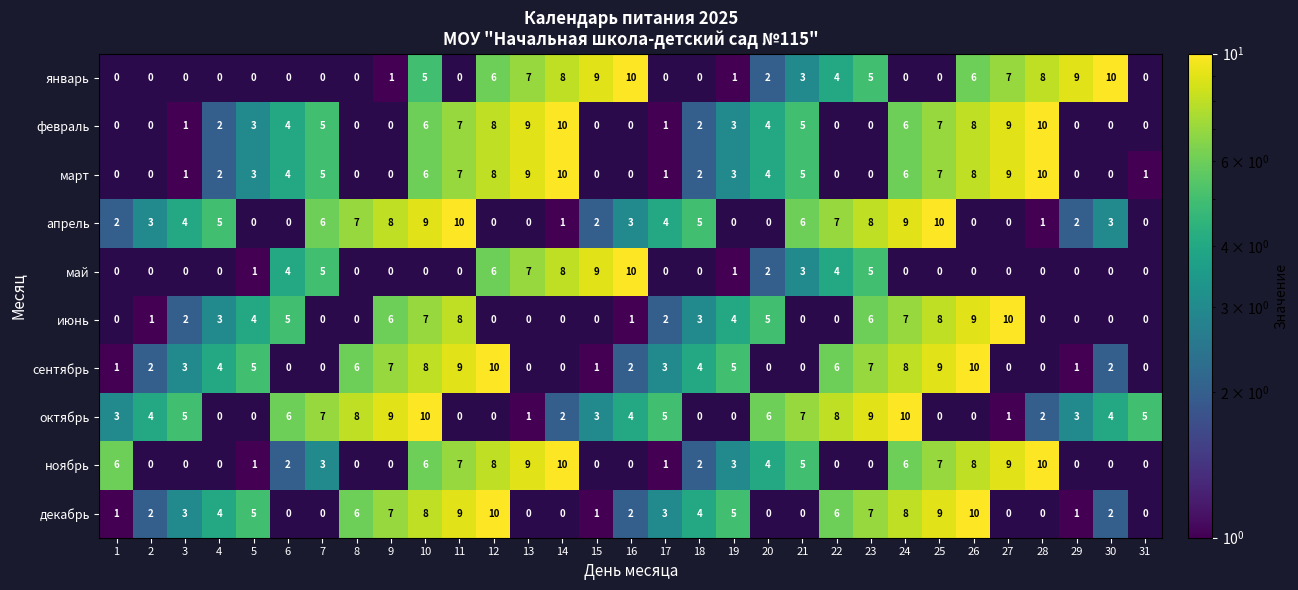

True or false: февраль has a value of 6 at 24.

True